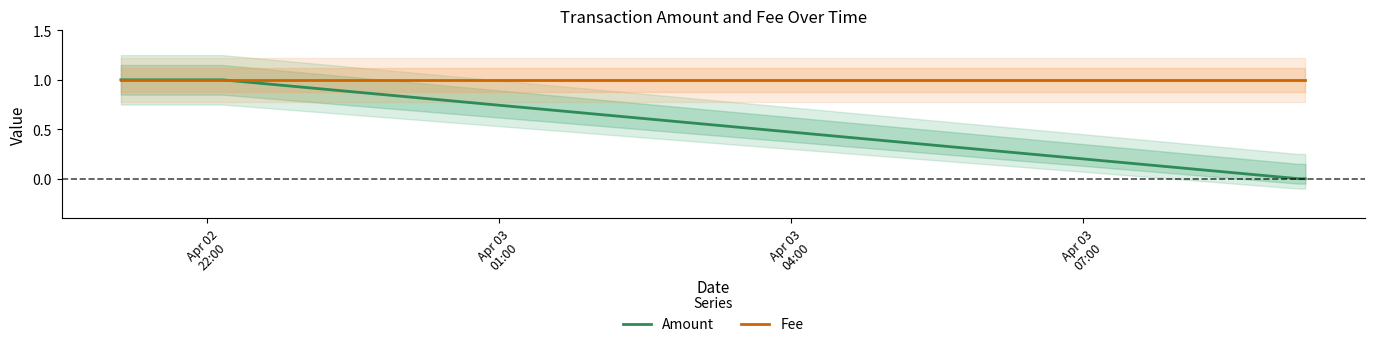

The Amount series shows 1 at Apr 03
04:00. True or false?

False